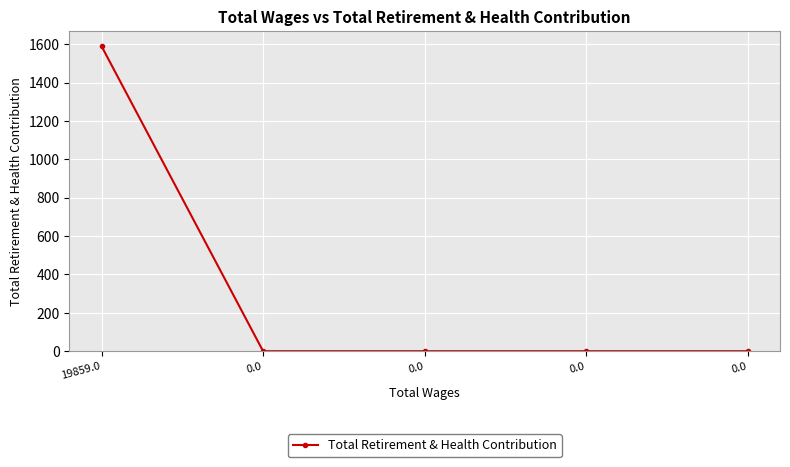

Reading left to right, extract all data points from this chart.

1589	0	0	0	0